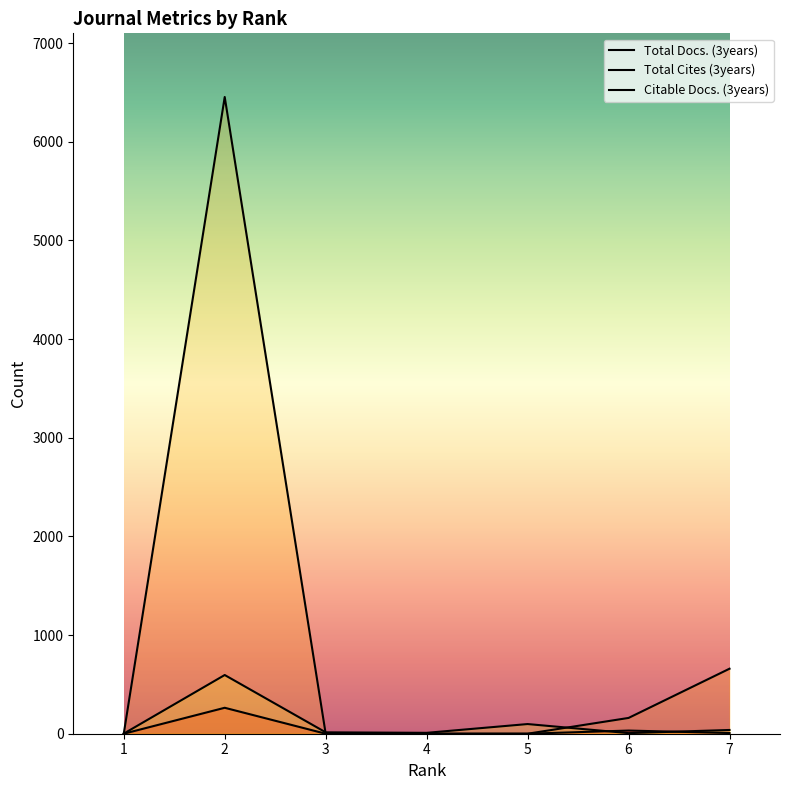

Between 3 and 4, which is larger?

3